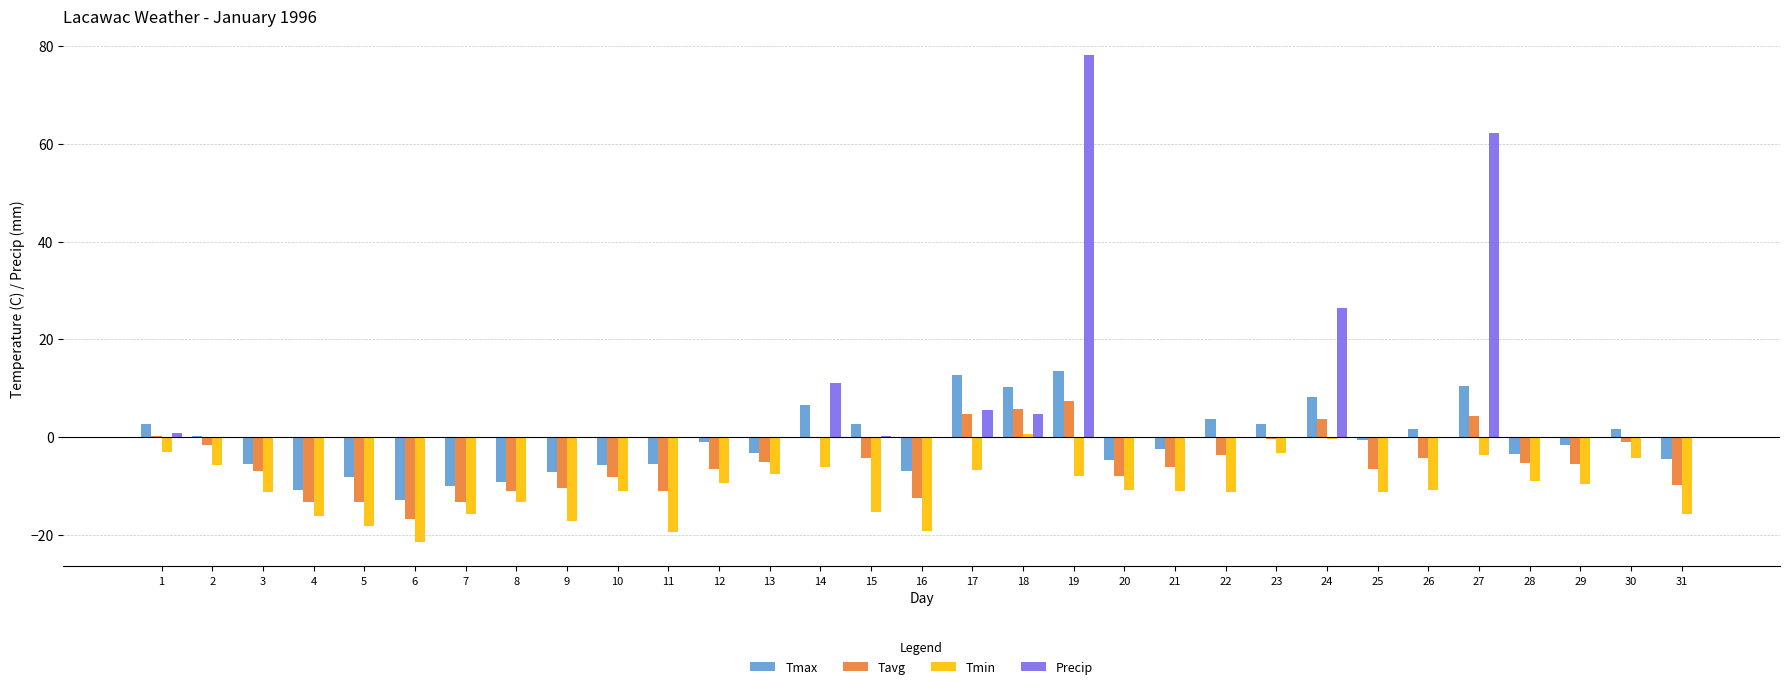

At which label does Tmax first exceed -1?

1